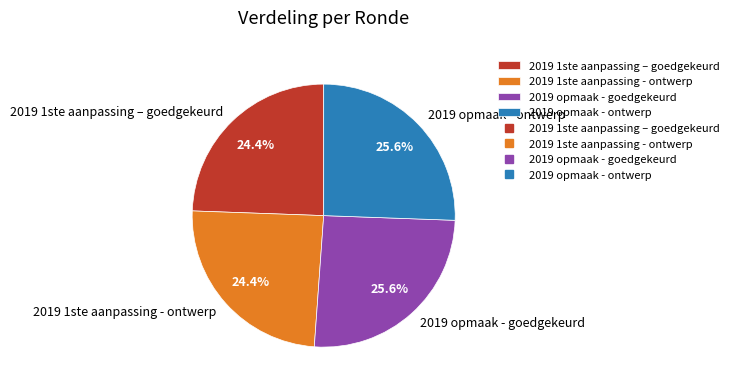

Does 2019 1ste aanpassing - ontwerp represent more than half of the total?

No